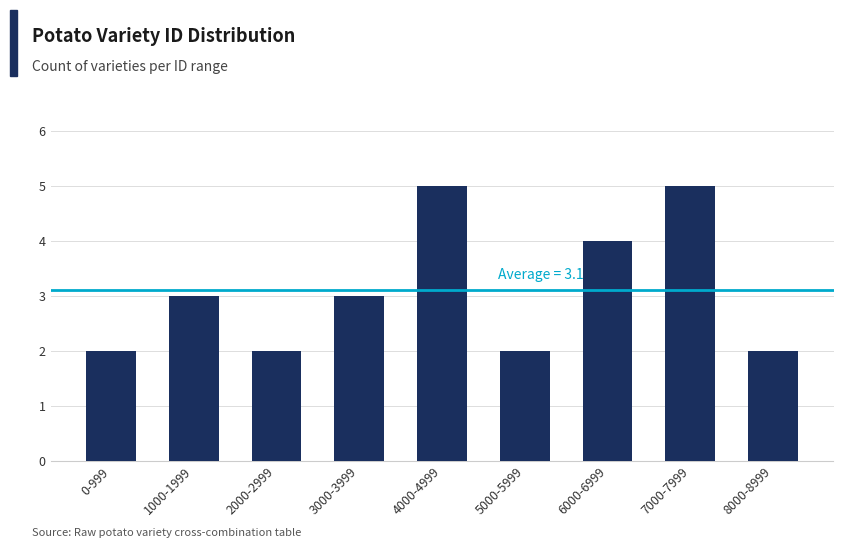

Reading left to right, transcribe all the data shown in this chart.

2	3	2	3	5	2	4	5	2